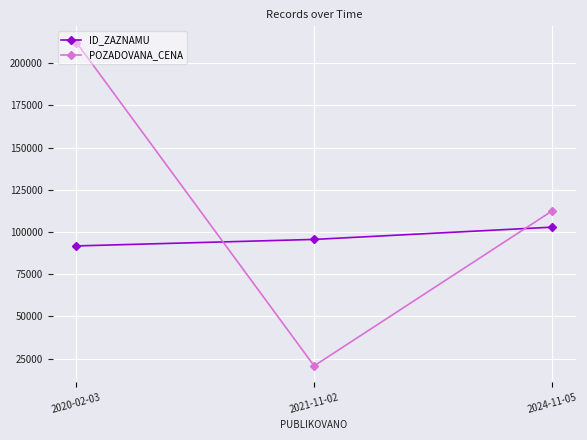

At which category is the sum across all series the highest?

2020-02-03